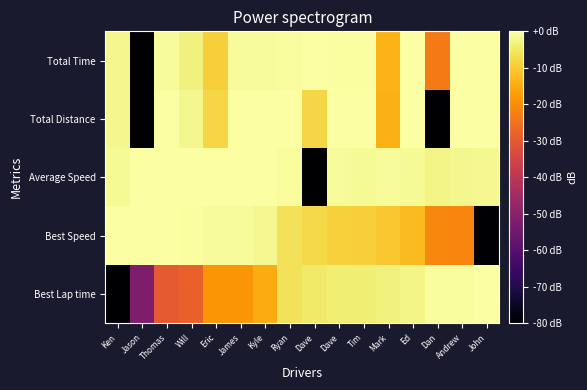

Reading left to right, what are all the values shown in this chart?

Best Lap time: Ken=-80.0	Jason=-52.2	Thomas=-30.0	Will=-28.4	Eric=-18.7	James=-18.5	Kyle=-14.8	Ryan=-6.2	Dave=-4.8	Dave=-4.0	Tim=-3.8	Mark=-3.2	Ed=-2.5	Dan=-0.8	Andrew=-0.8	John=0.0
Best Speed: Ken=0.0	Jason=-0.0	Thomas=-0.3	Will=-0.4	Eric=-1.1	James=-1.2	Kyle=-1.8	Ryan=-6.1	Dave=-7.7	Dave=-8.9	Tim=-9.3	Mark=-10.5	Ed=-12.3	Dan=-21.2	Andrew=-21.5	John=-80.0
Average Speed: Ken=-1.4	Jason=-0.2	Thomas=0.0	Will=-0.0	Eric=-0.1	James=-0.3	Kyle=-0.3	Ryan=-0.8	Dave=-80.0	Dave=-1.2	Tim=-1.3	Mark=-1.2	Ed=-1.6	Dan=-2.6	Andrew=-1.9	John=-1.6
Total Distance: Ken=-1.9	Jason=-80.0	Thomas=0.0	Will=-1.9	Eric=-8.0	James=0.0	Kyle=0.0	Ryan=0.0	Dave=-8.0	Dave=0.0	Tim=0.0	Mark=-14.0	Ed=0.0	Dan=-80.0	Andrew=0.0	John=0.0
Total Time: Ken=-2.2	Jason=-80.0	Thomas=-1.2	Will=-3.1	Eric=-9.2	James=-1.0	Kyle=-1.0	Ryan=-0.7	Dave=-0.2	Dave=-0.4	Tim=-0.3	Mark=-13.5	Ed=-0.2	Dan=-23.2	Andrew=0.0	John=-0.2